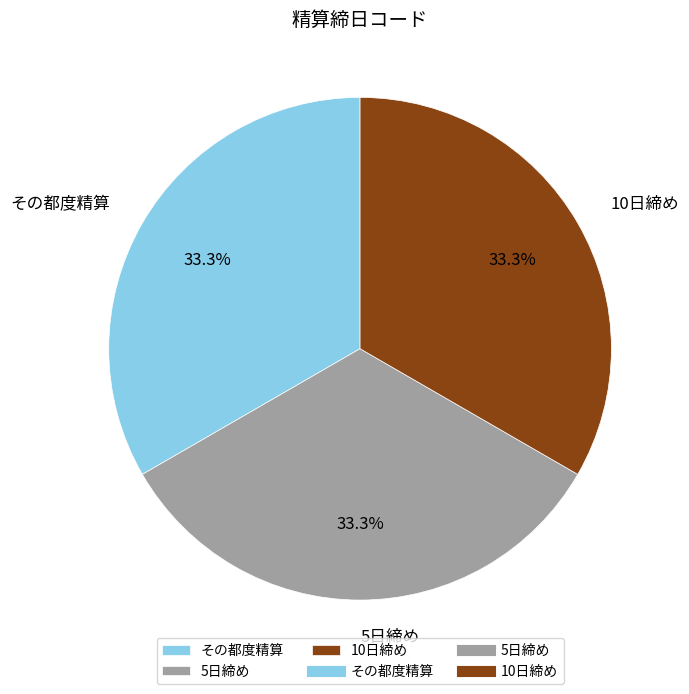

To the nearest percent, what is the combined percentage of その都度精算 and 10日締め?

67%